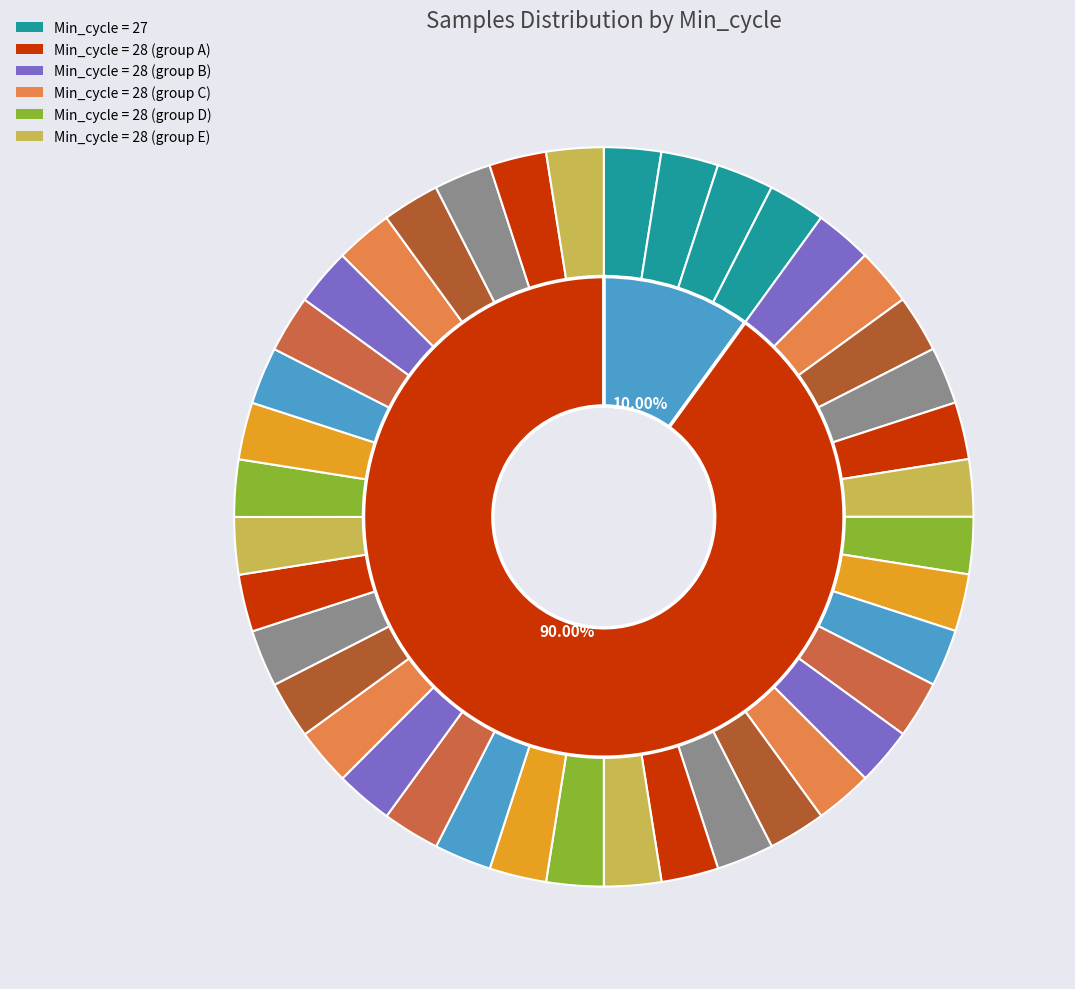

Does 28 account for over 50% of the chart?

No